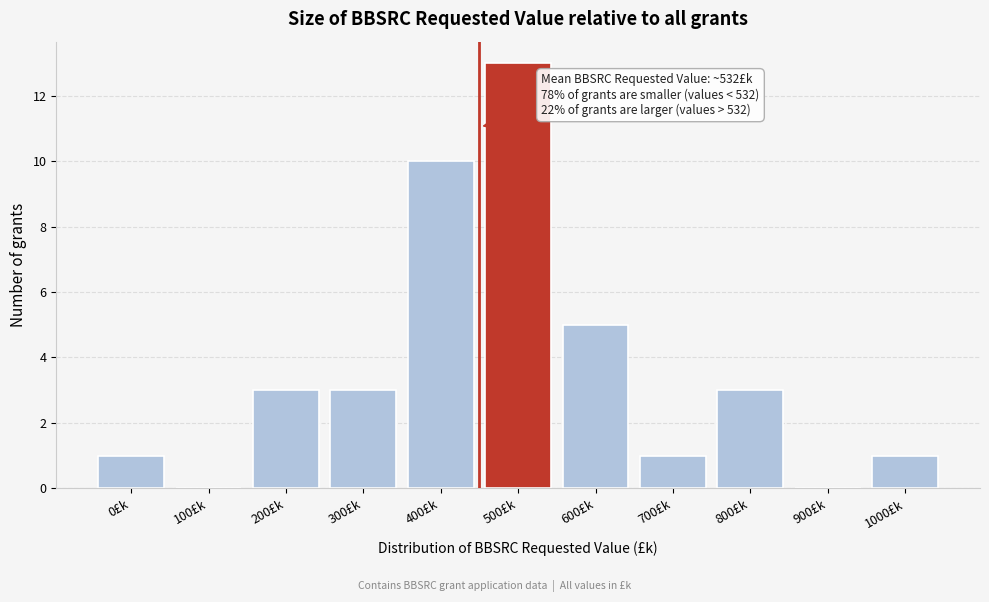

Reading right to left, list all the values displayed in this chart.

1000£k=1	900£k=0	800£k=3	700£k=1	600£k=5	500£k=13	400£k=10	300£k=3	200£k=3	100£k=0	0£k=1